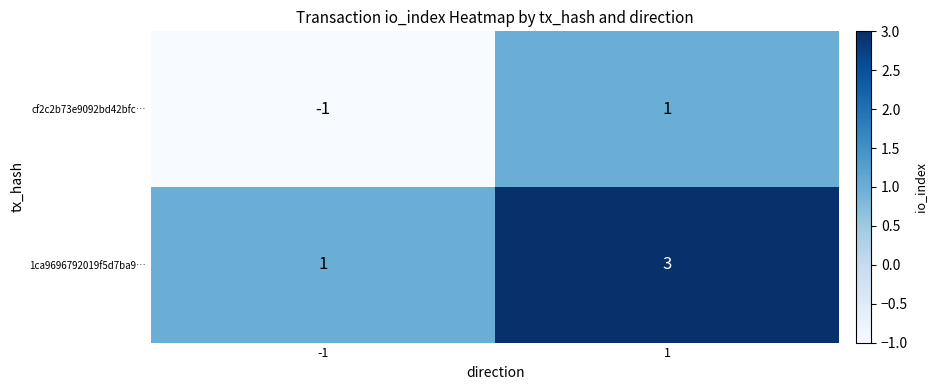

What is the sum of the 1ca9696792019f5d7ba9… values at -1 and 1?

4